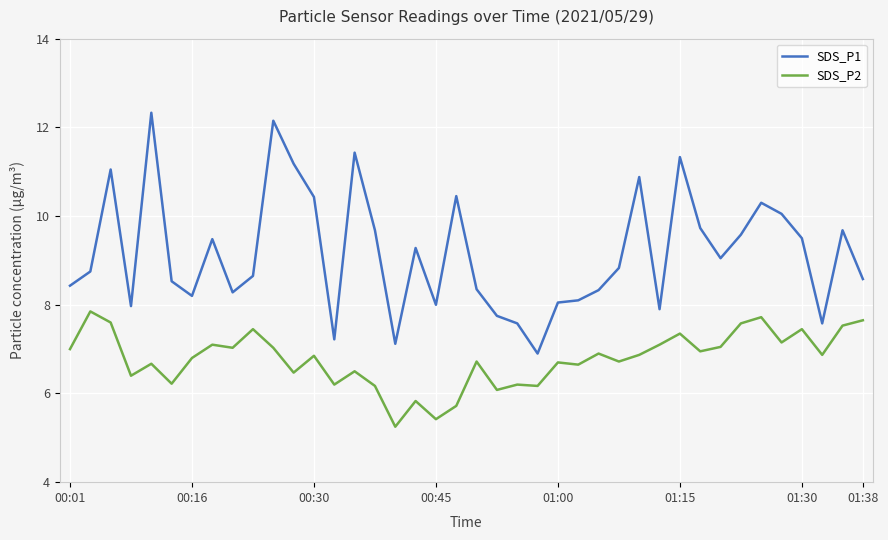

What is the maximum value shown in the chart?

12.3